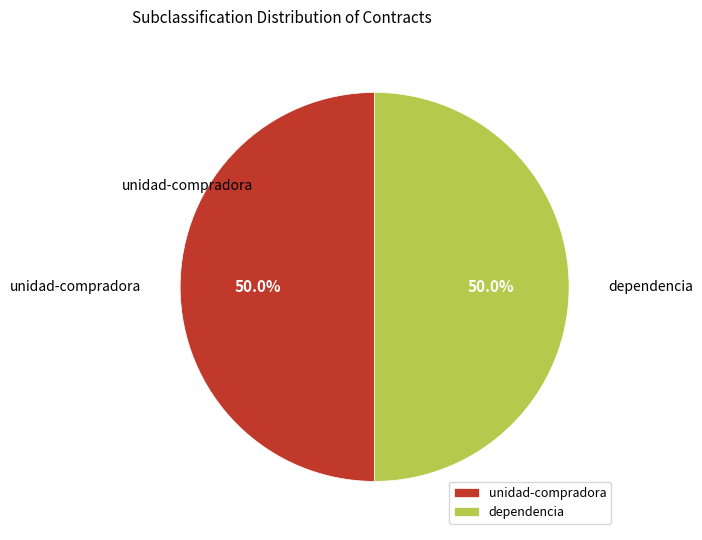

What is the ratio of the value at unidad-compradora to the value at dependencia?

1.0